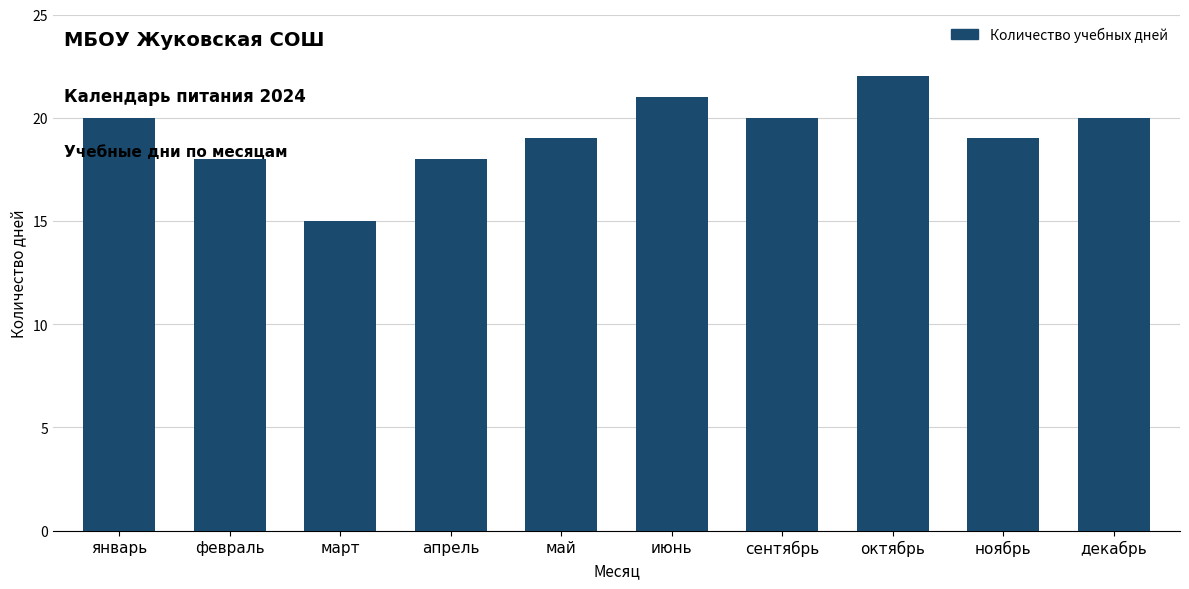

Which label corresponds to the smallest value in the chart?

март